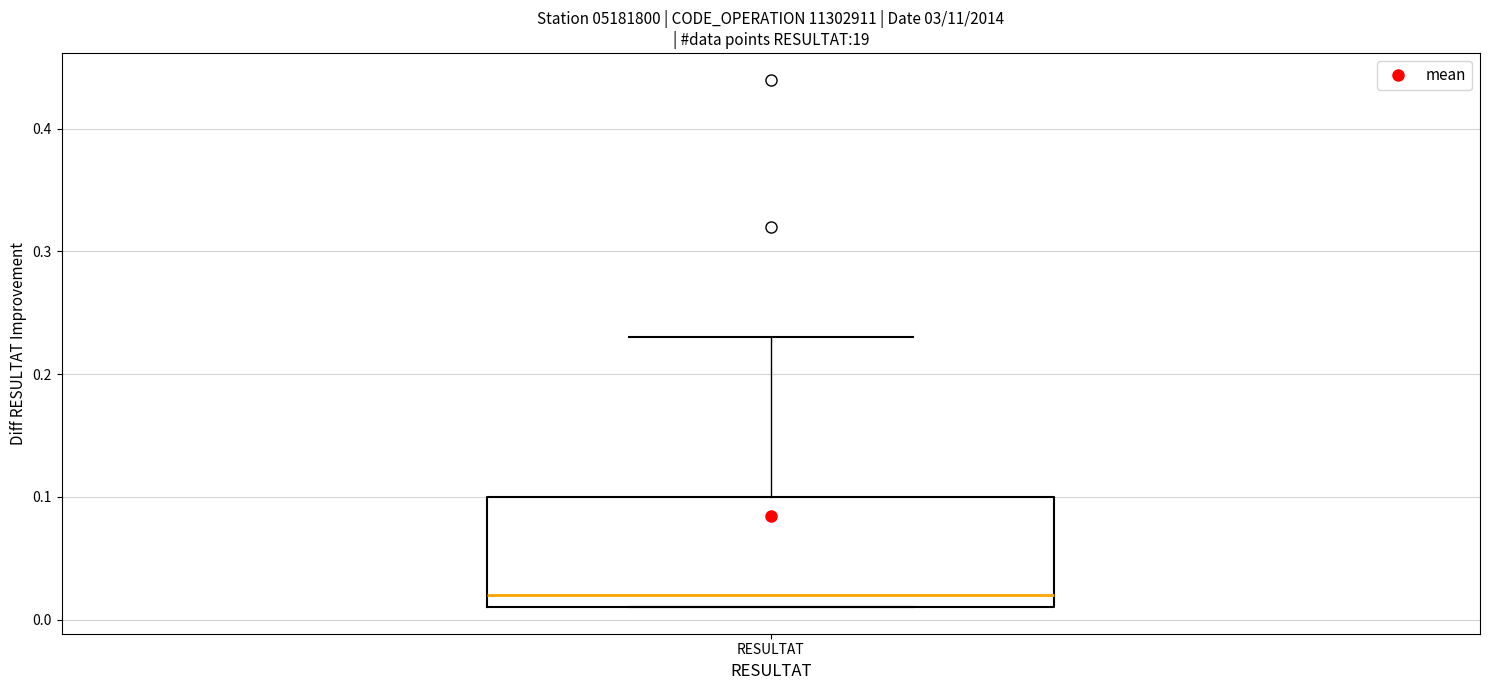

Where does the median line of the box for RESULTAT sit on the y-axis? The values are not printed on the chart, so give them approximately, as read against the axis.

0.02